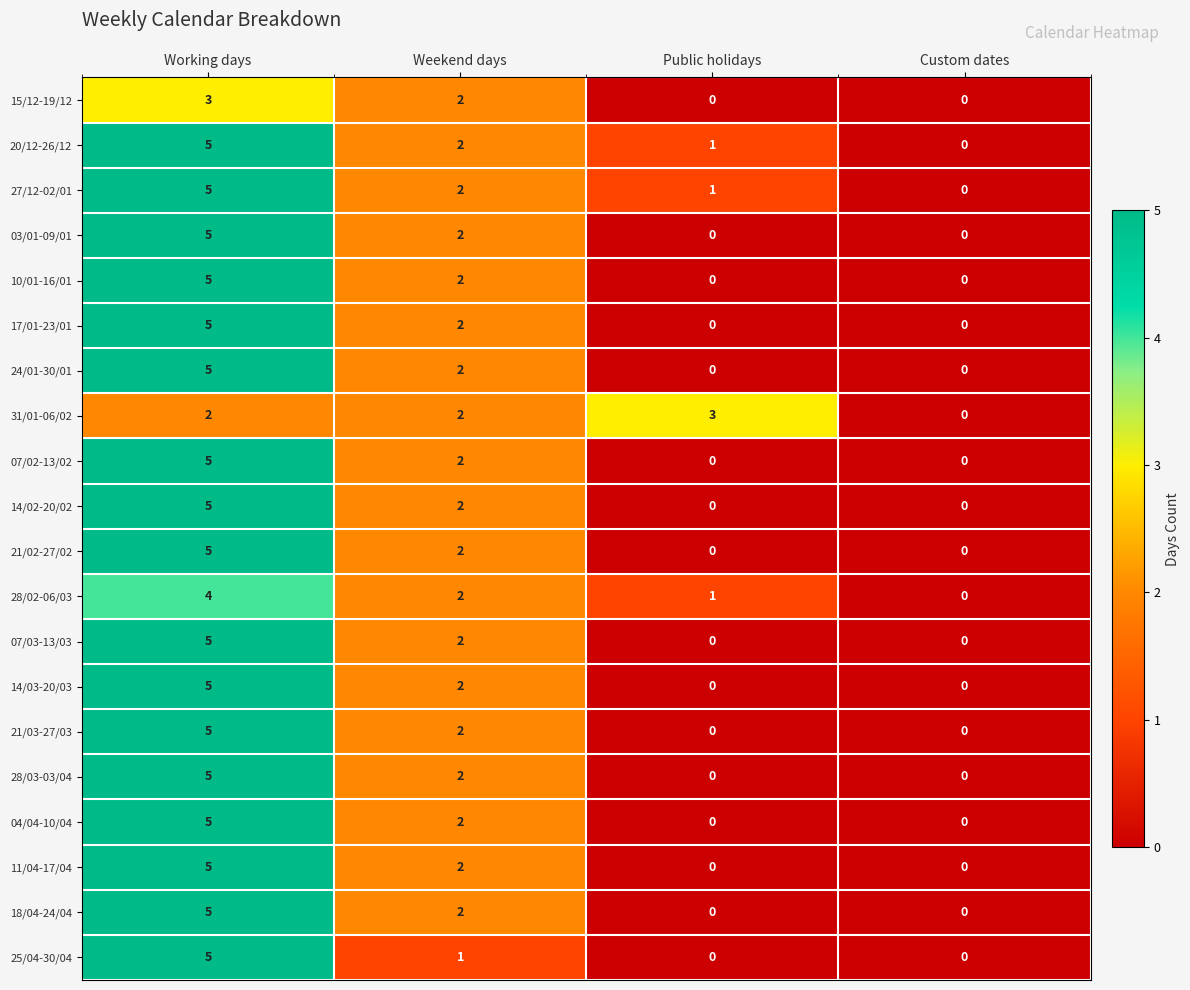

Count the number of categories in the chart.

4